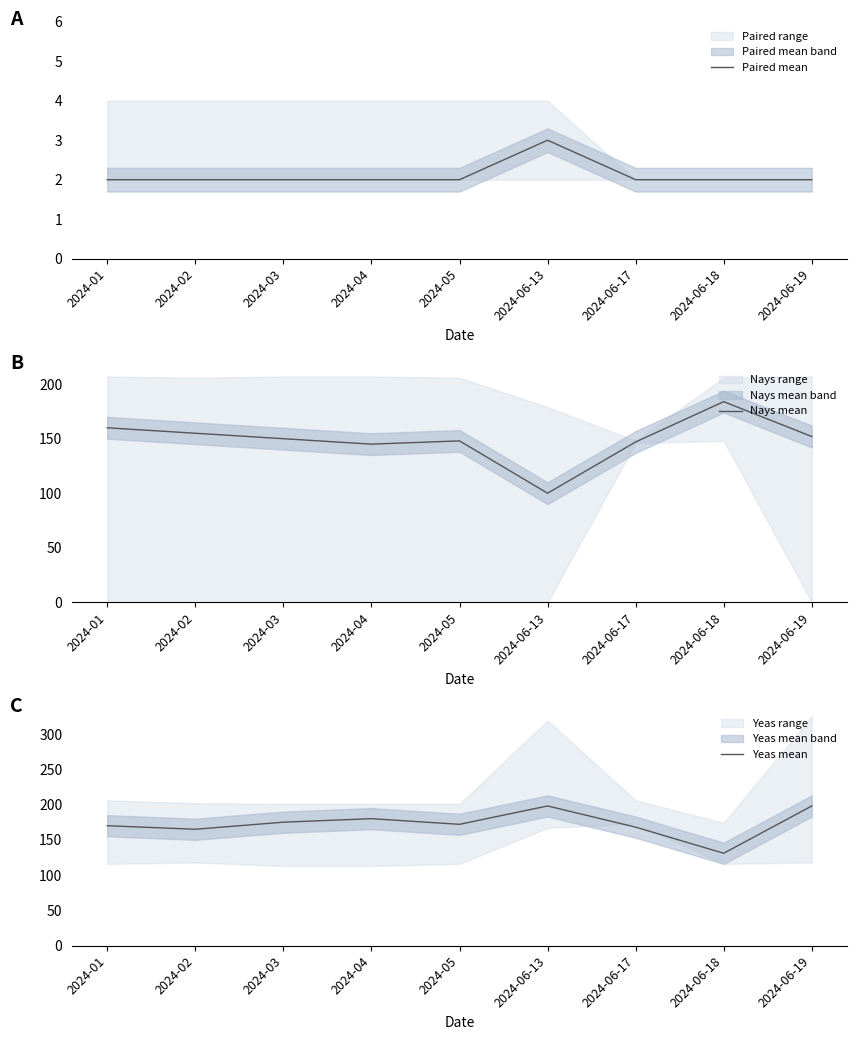

What position from the left is 2024-06-18?

8